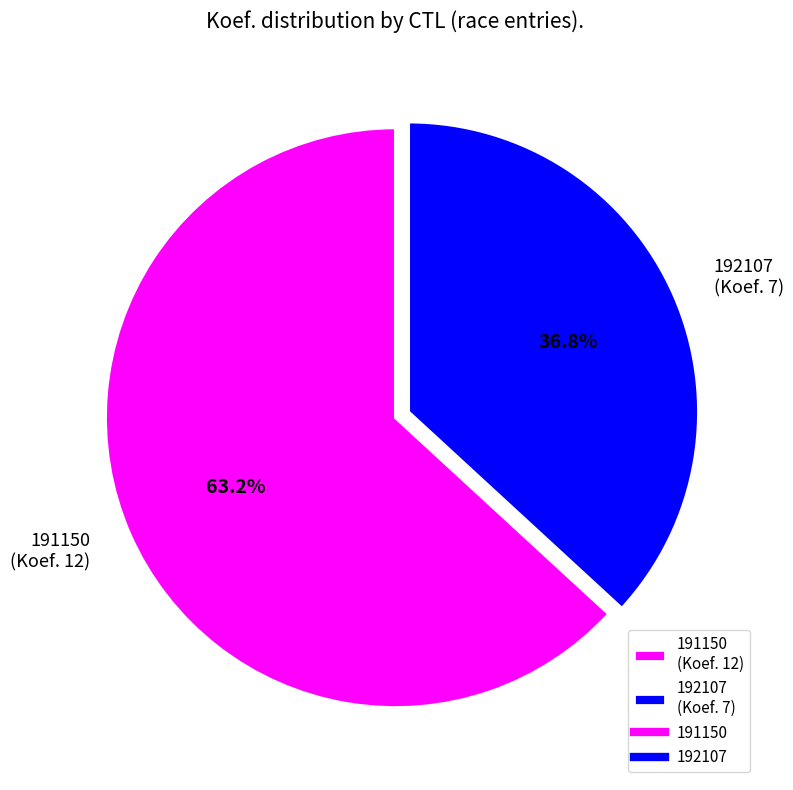

Which has a higher value, 191150 or 192107?

191150